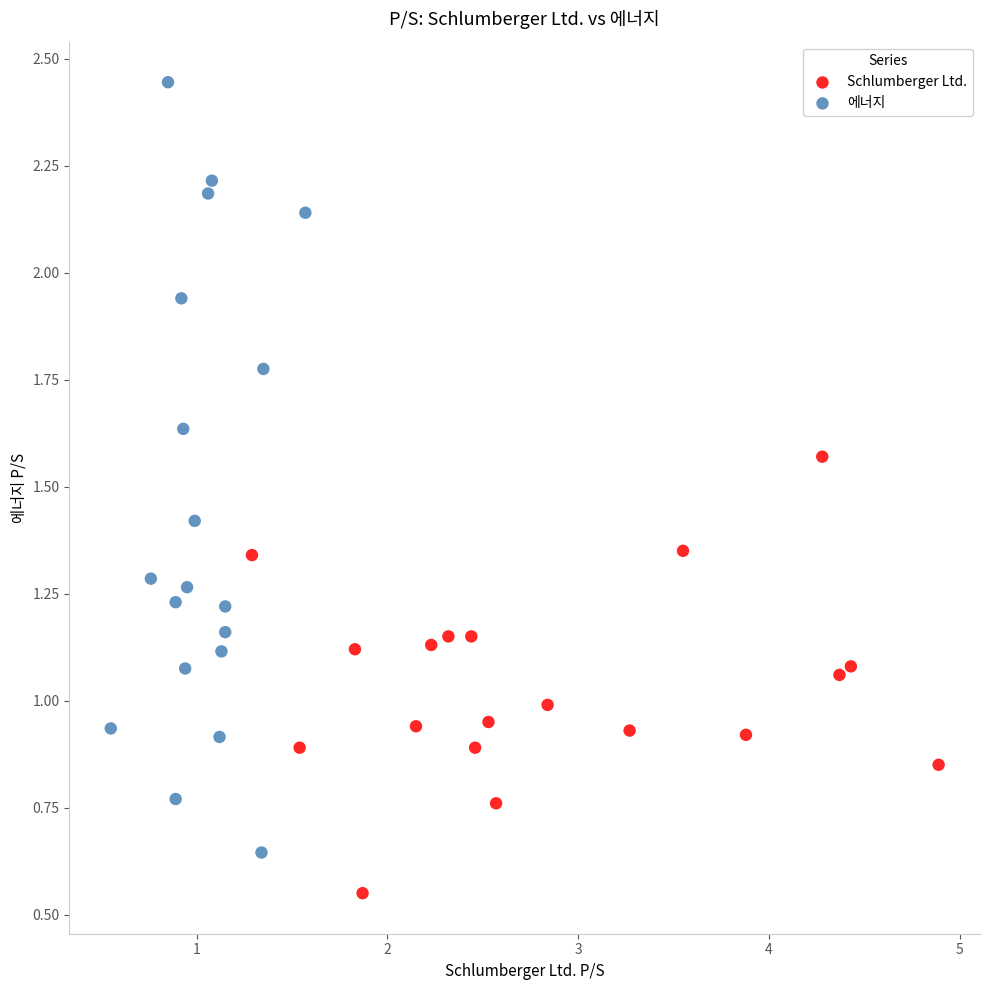

Which series contains the lowest Y value?

Schlumberger Ltd.